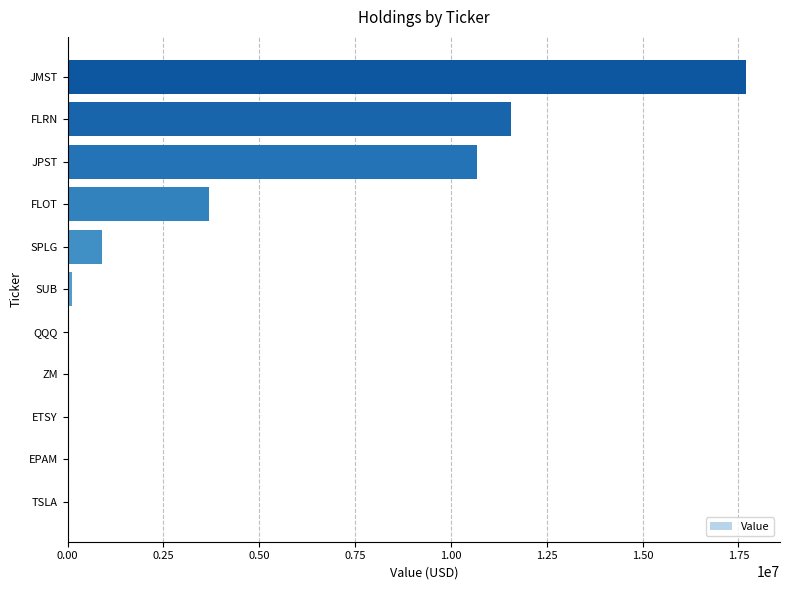

How many data points does each series have?

11